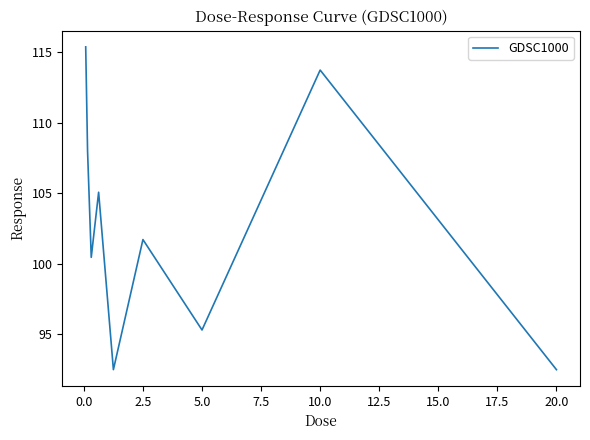

What is the smallest value displayed?

92.5